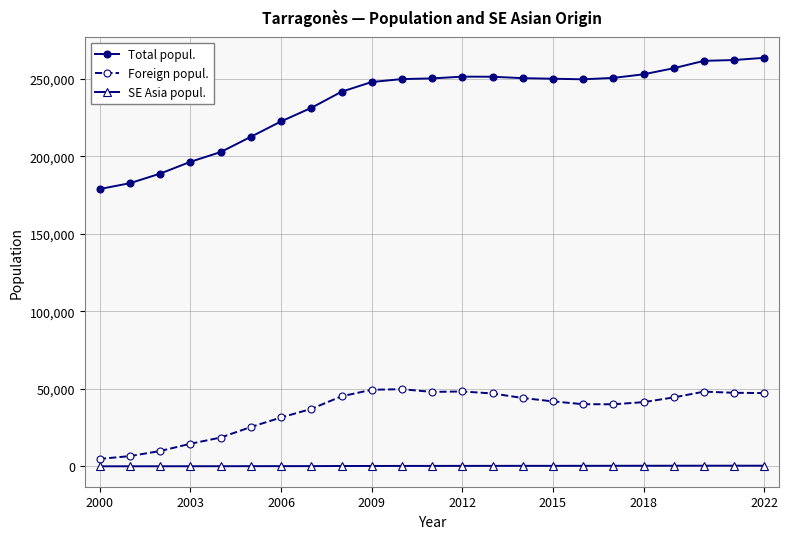

What is the difference between the second highest and minimum values in the Foreign popul. series?

44588